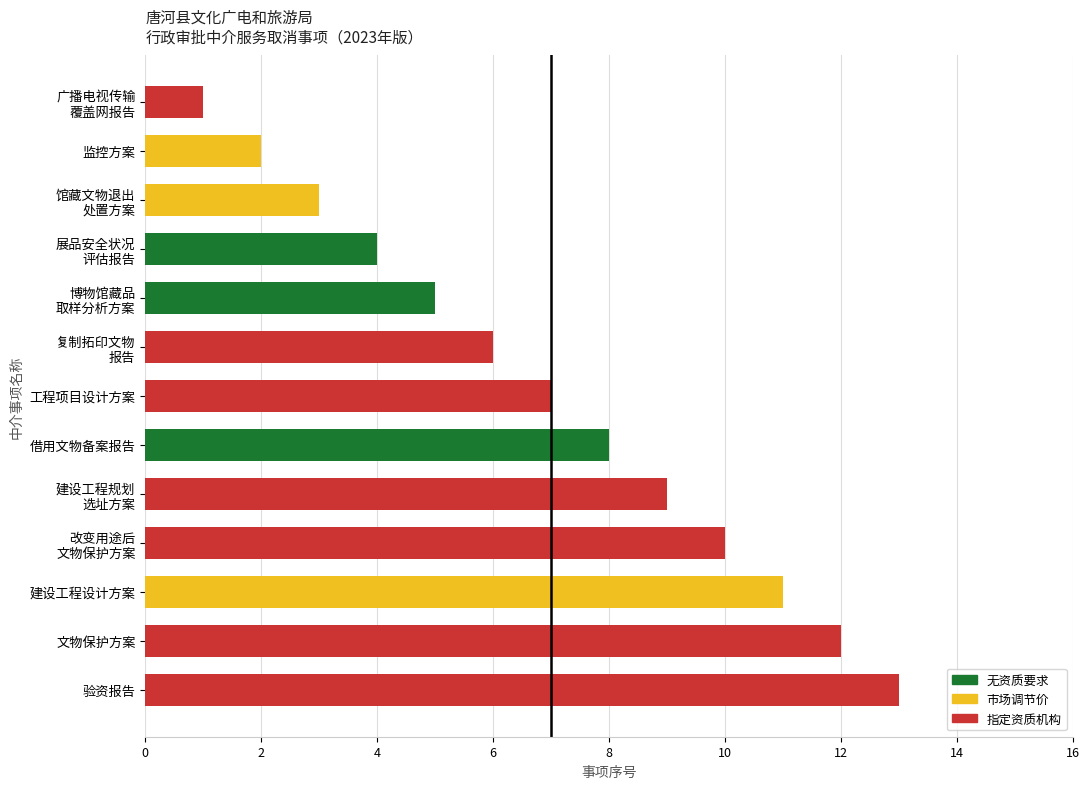

What is the sum of all values?

91